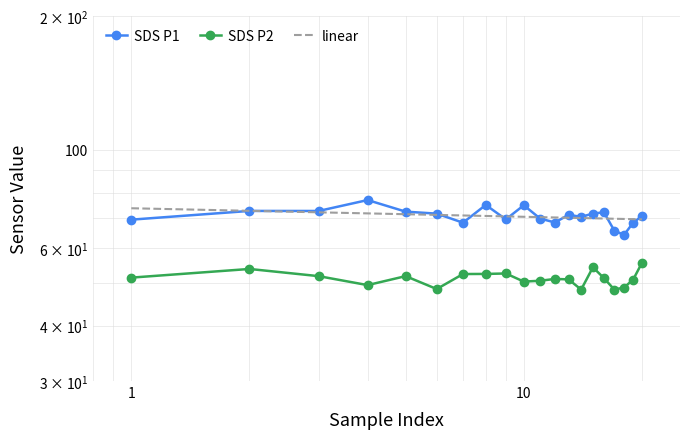

True or false: SDS_P2 has more than 1 interior local peaks.

True